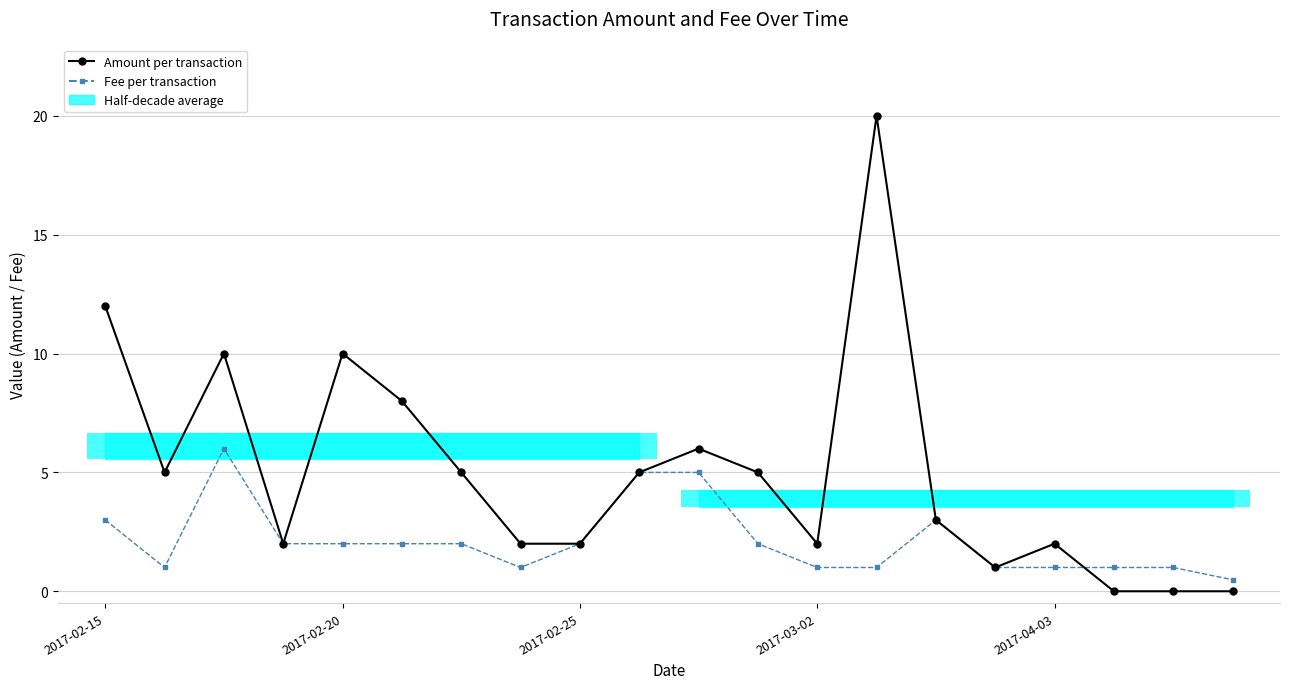

How many data points in Amount per transaction are above 5?

6